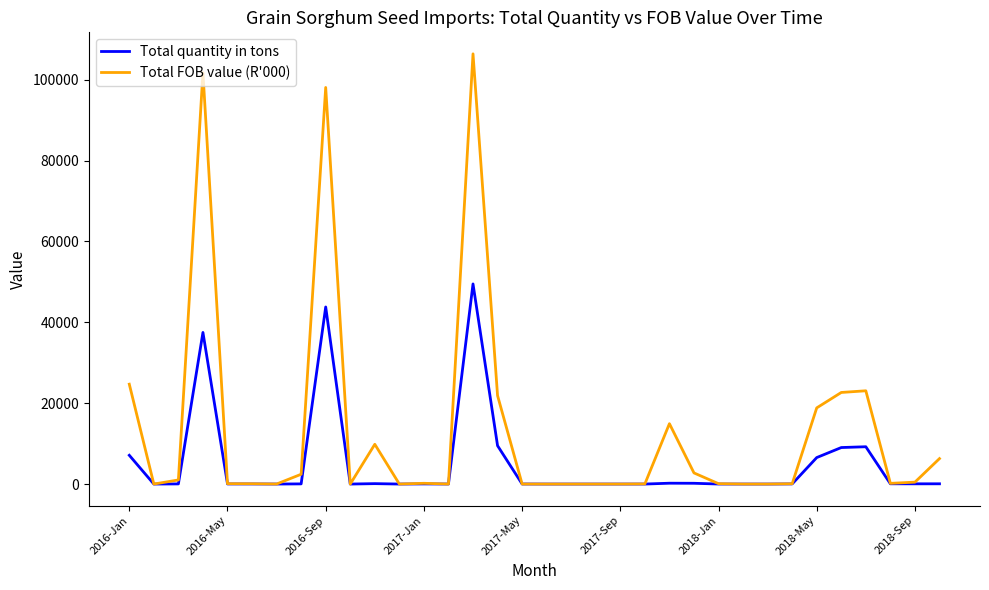

Which series has the largest range (max minus min)?

Total FOB value (R'000)